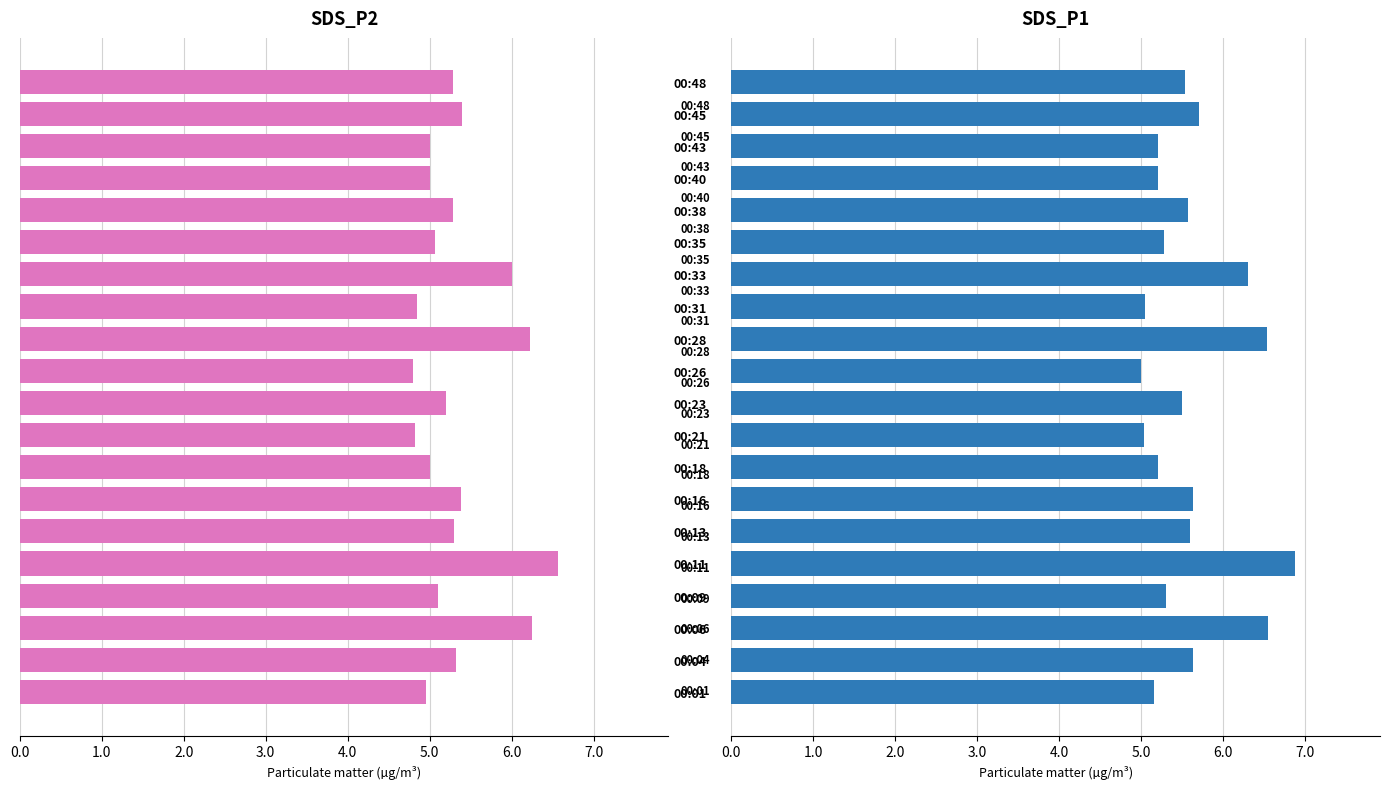

True or false: SDS_P1 has a value of 3.4 at 00:18.

False